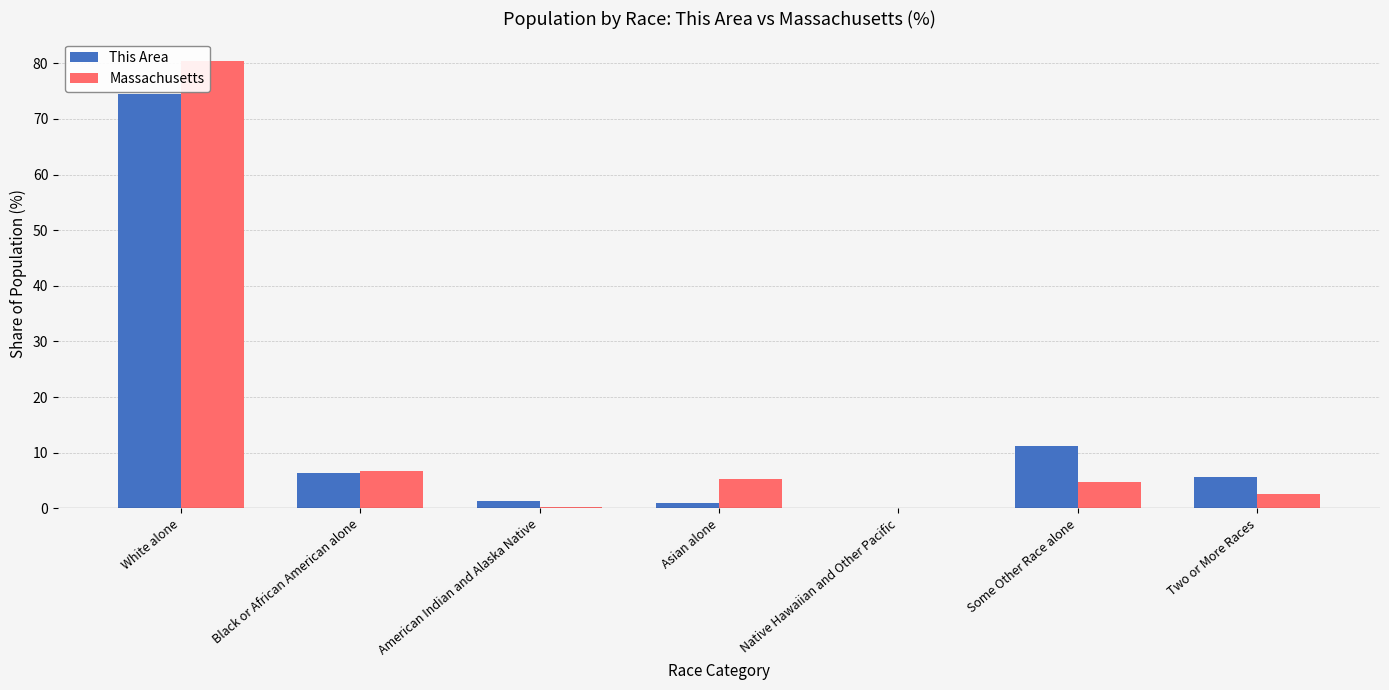

What is the sum of all Massachusetts values?

100.0